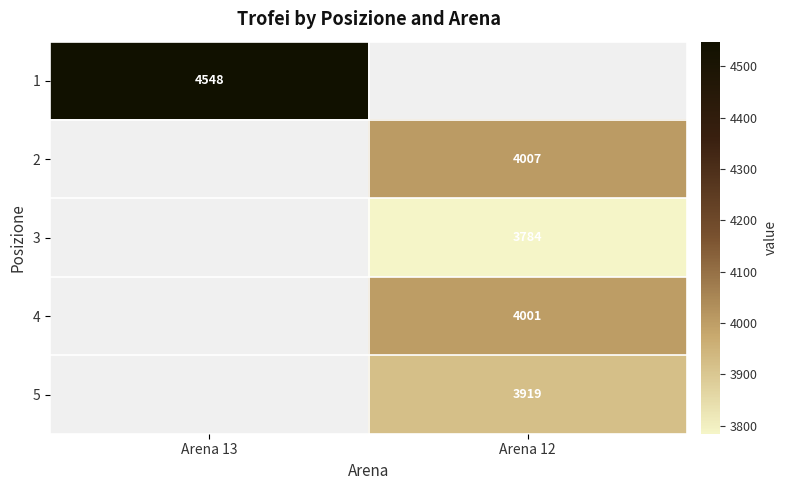

True or false: 1 has a value of 6799.0 at Arena 13.

False